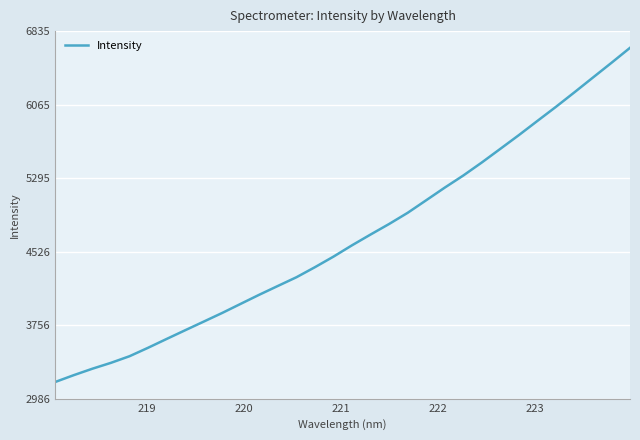

What is the difference between the maximum and minimum values?

3498.6